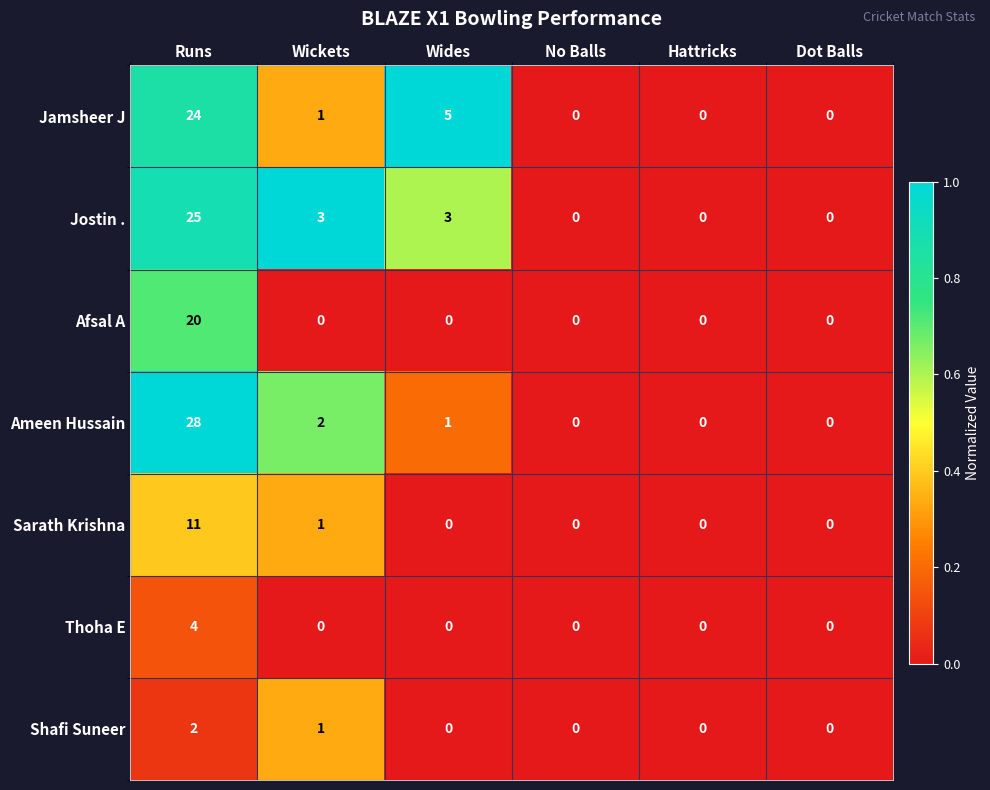

Between Wides and Hattricks, which series saw the biggest shift?

Jamsheer J